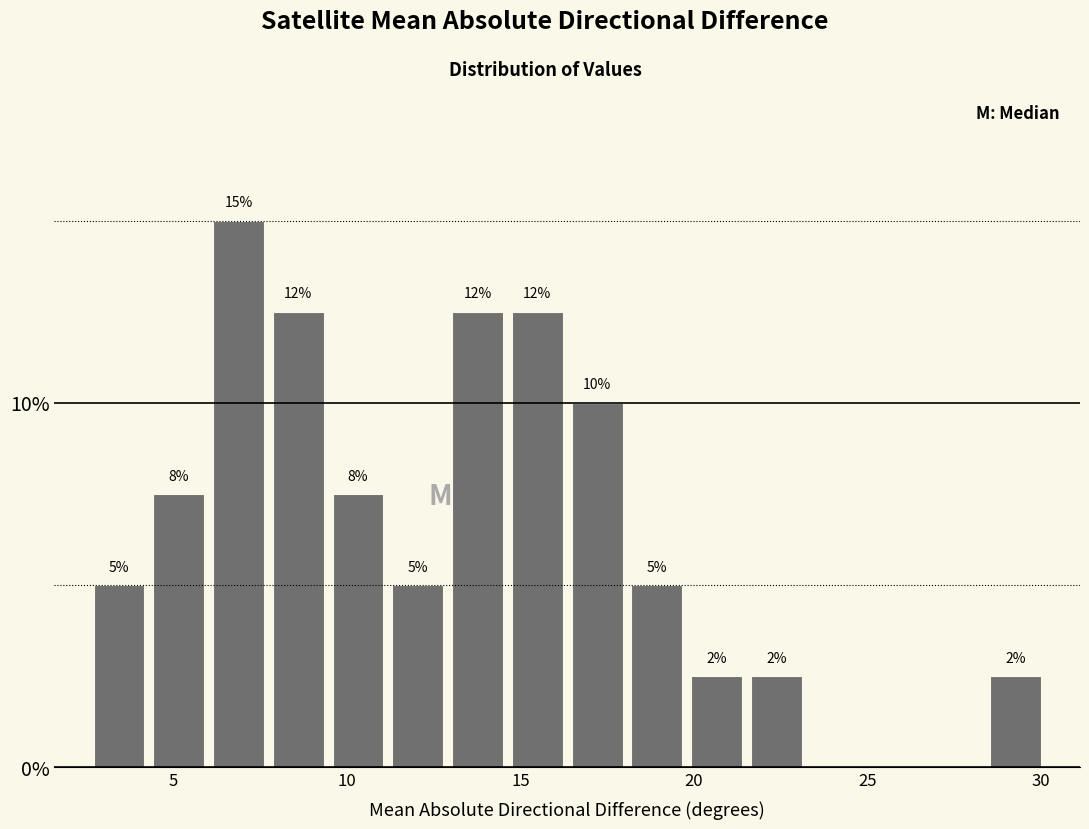

Around what value on the x-axis is the tallest bar? Give the approximate position of its centre, as read against the axis.

7.0